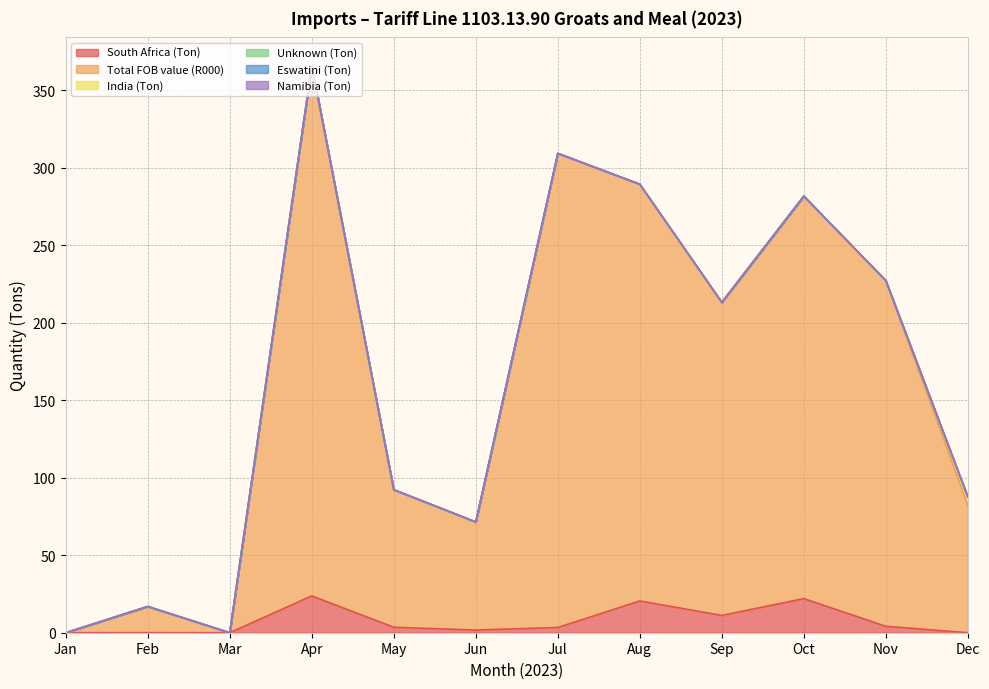

True or false: South Africa (Ton) and Total FOB value (R000) cross at least once.

False